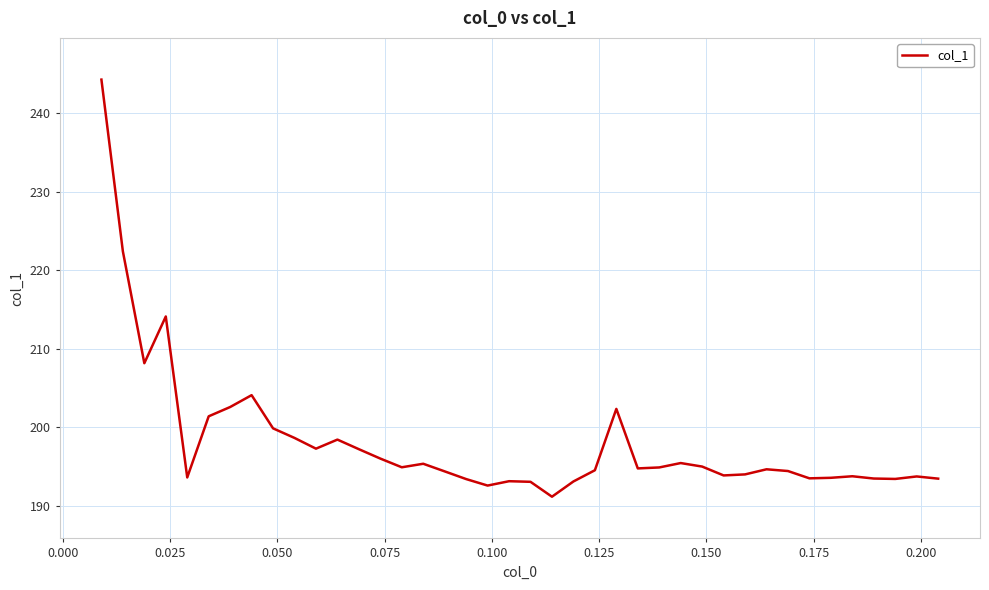

What is the difference between the maximum and minimum values?

53.1